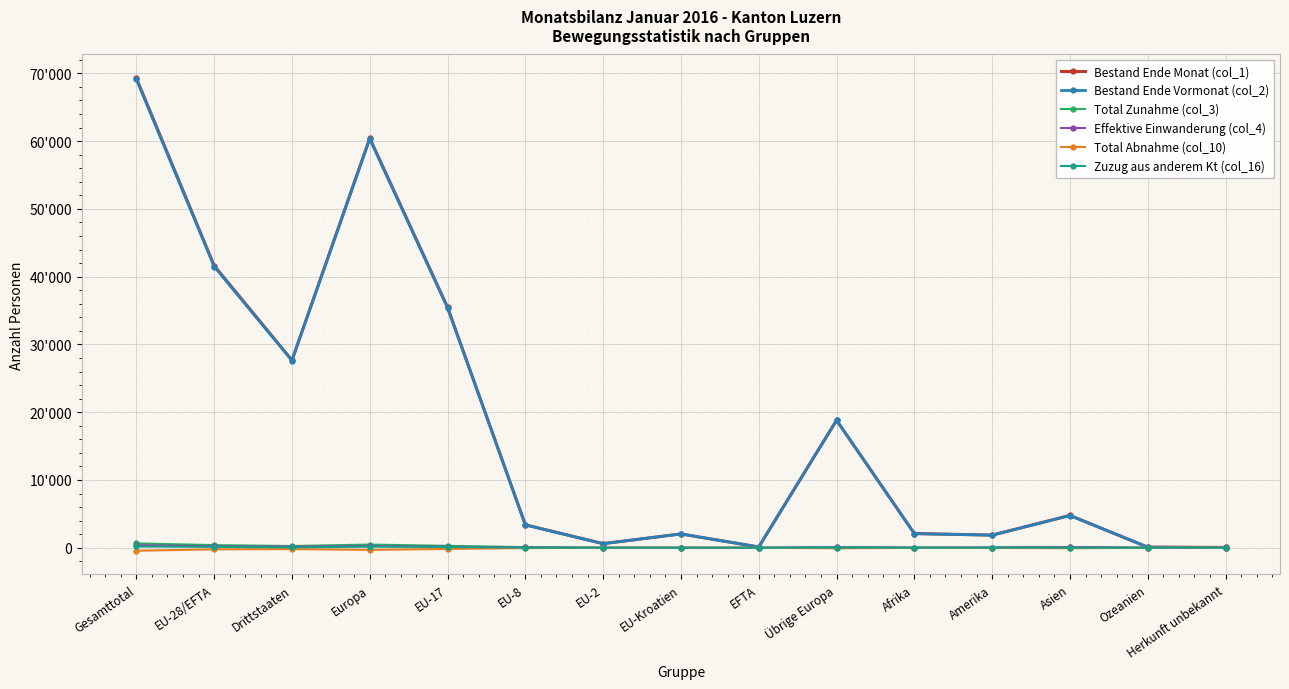

What are all the series names shown in the legend?

Bestand Ende Monat (col_1), Bestand Ende Vormonat (col_2), Total Zunahme (col_3), Effektive Einwanderung (col_4), Total Abnahme (col_10), Zuzug aus anderem Kt (col_16)